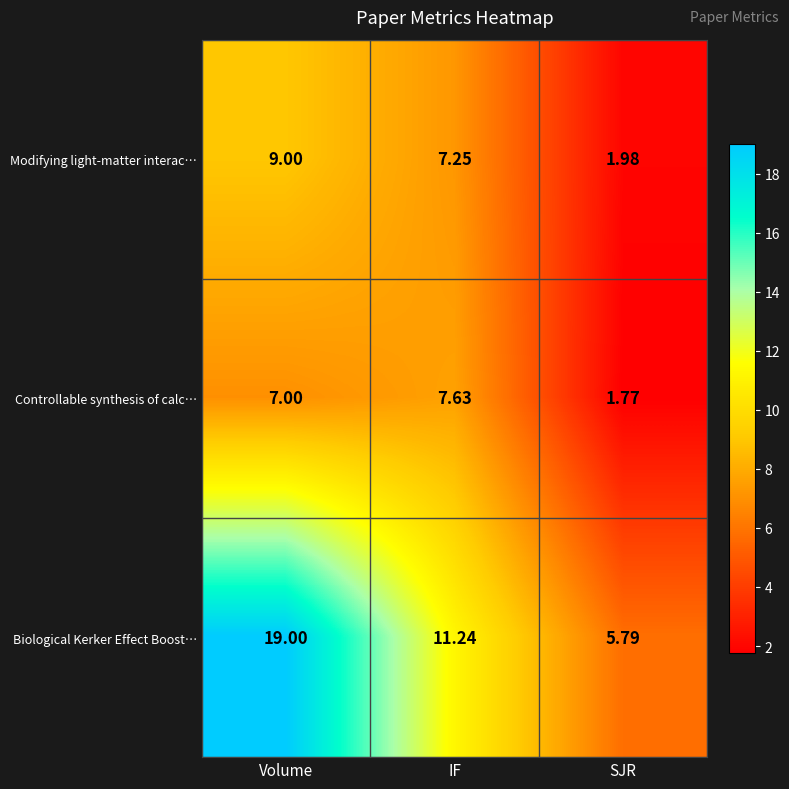

At IF, list the series in order from largest to smallest.

Biological Kerker Effect Boost…, Controllable synthesis of calc…, Modifying light-matter interac…